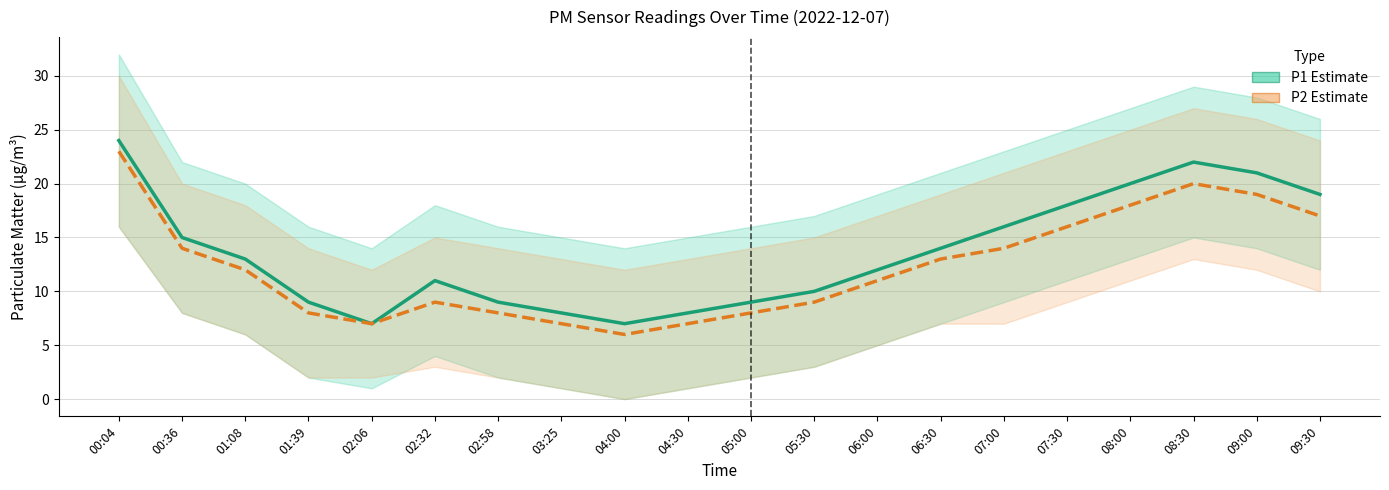

At which category does P2 (PM10) reach its first local valley?

02:06